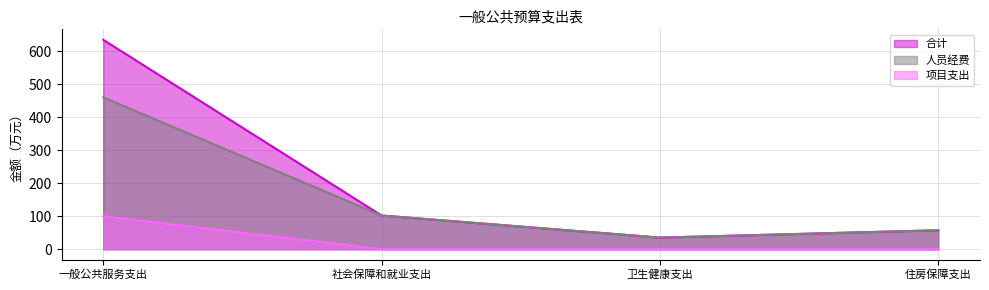

Is the value of 合计 at 一般公共服务支出 greater than the value of 人员经费 at 住房保障支出?

Yes